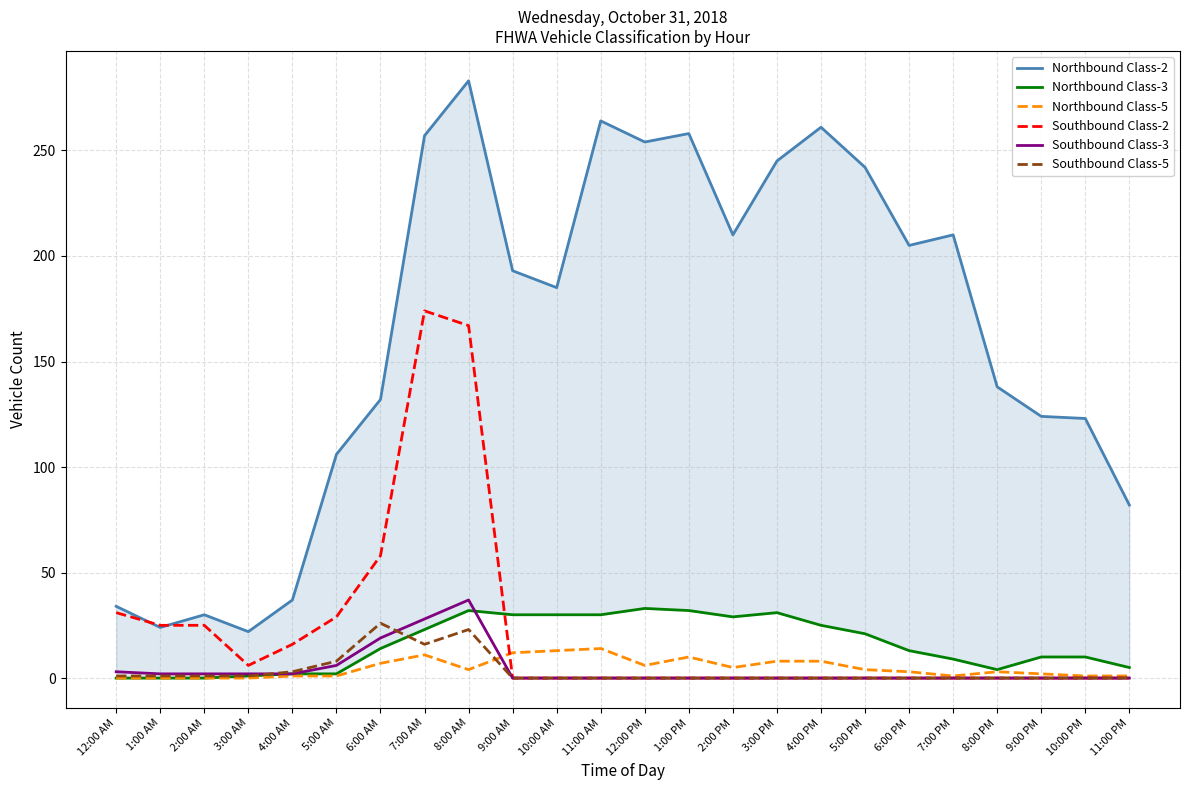

What is the label of the 17th point from the left?

4:00 PM